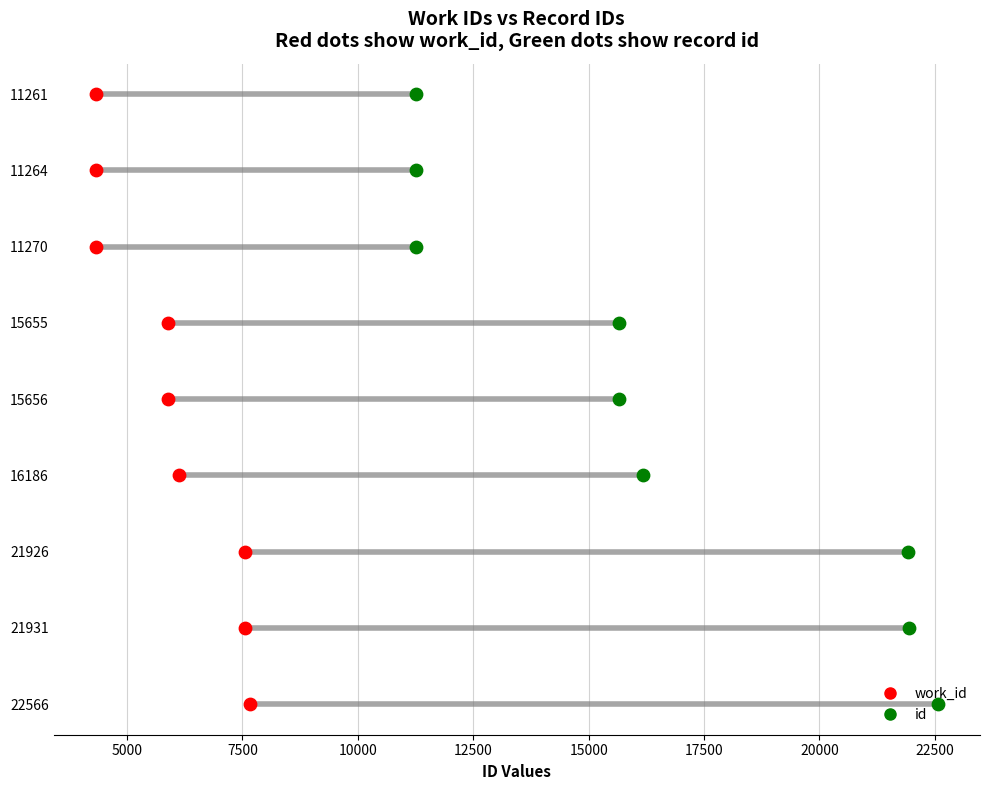

Which series reaches the maximum Y coordinate?

work_id